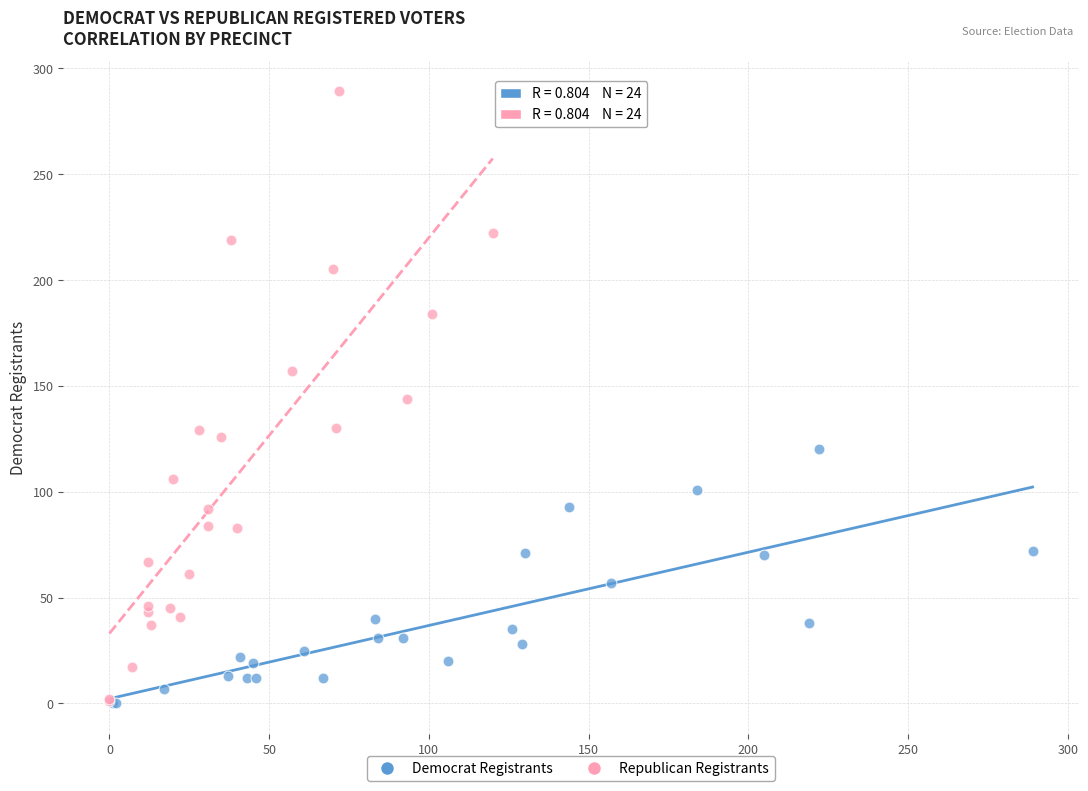

Which series has the widest spread of Y values?

Republican Registrants